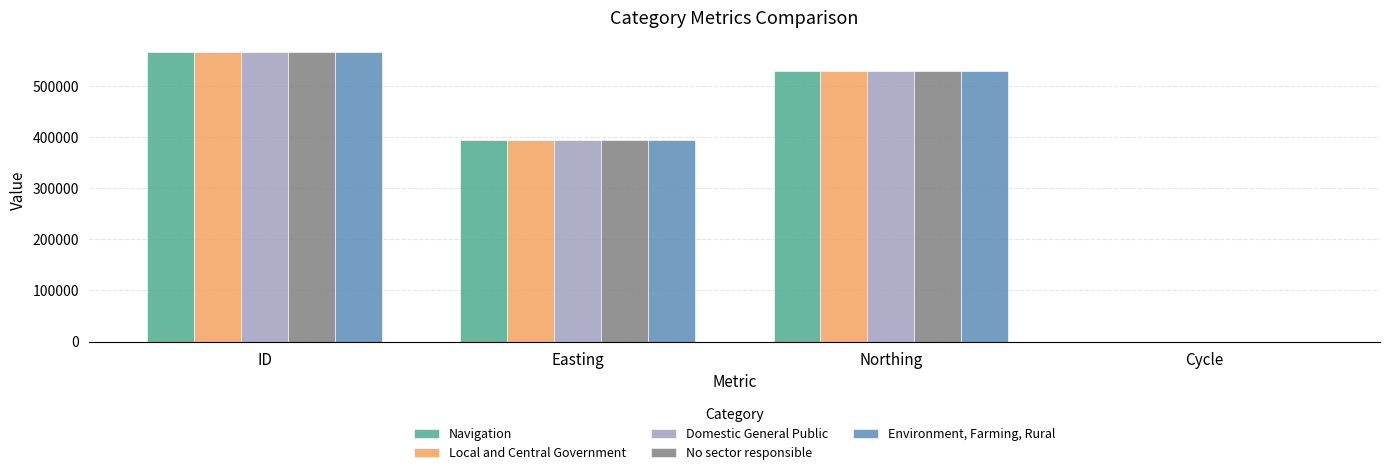

At which category is the sum across all series the highest?

ID